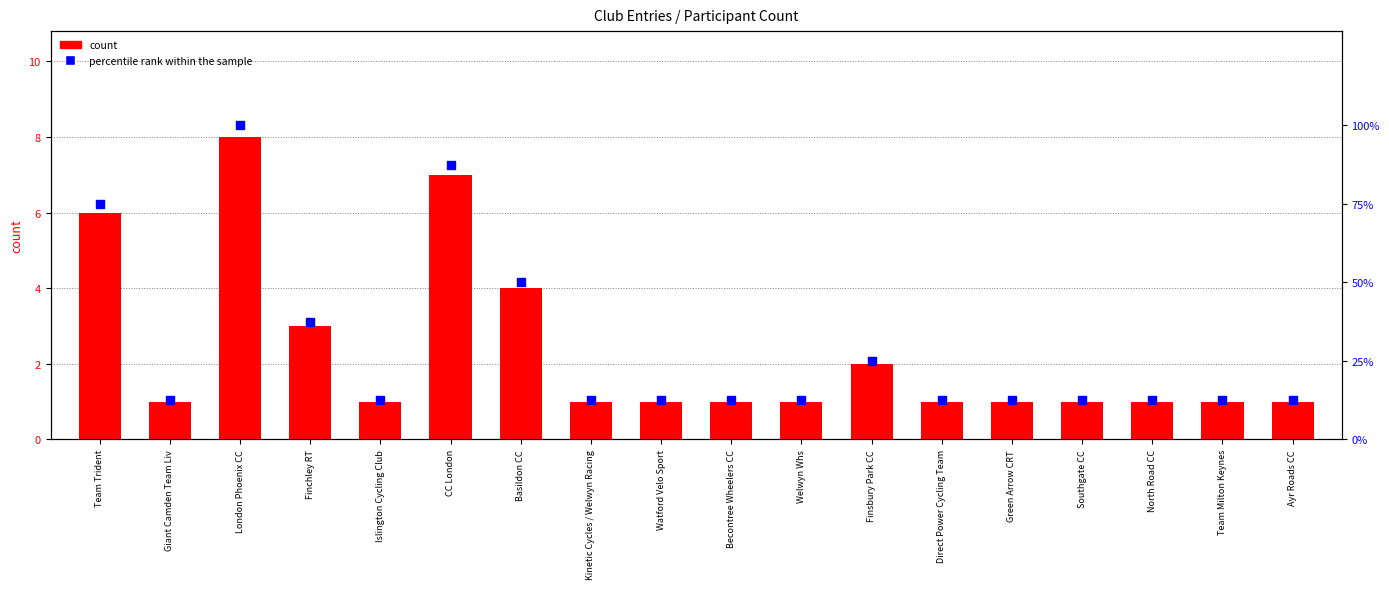

Which series has the largest total across all categories?

percentile rank within the sample